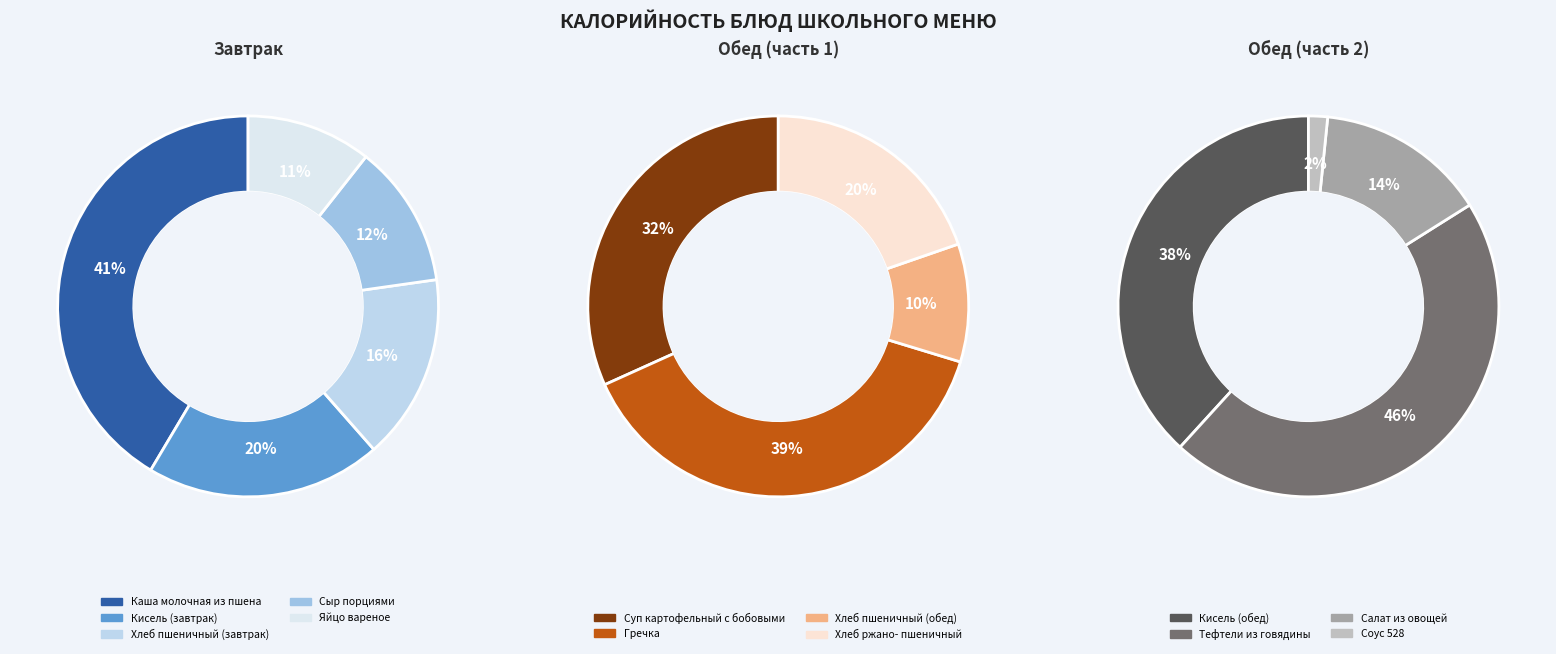

Is there a majority slice in this chart?

No